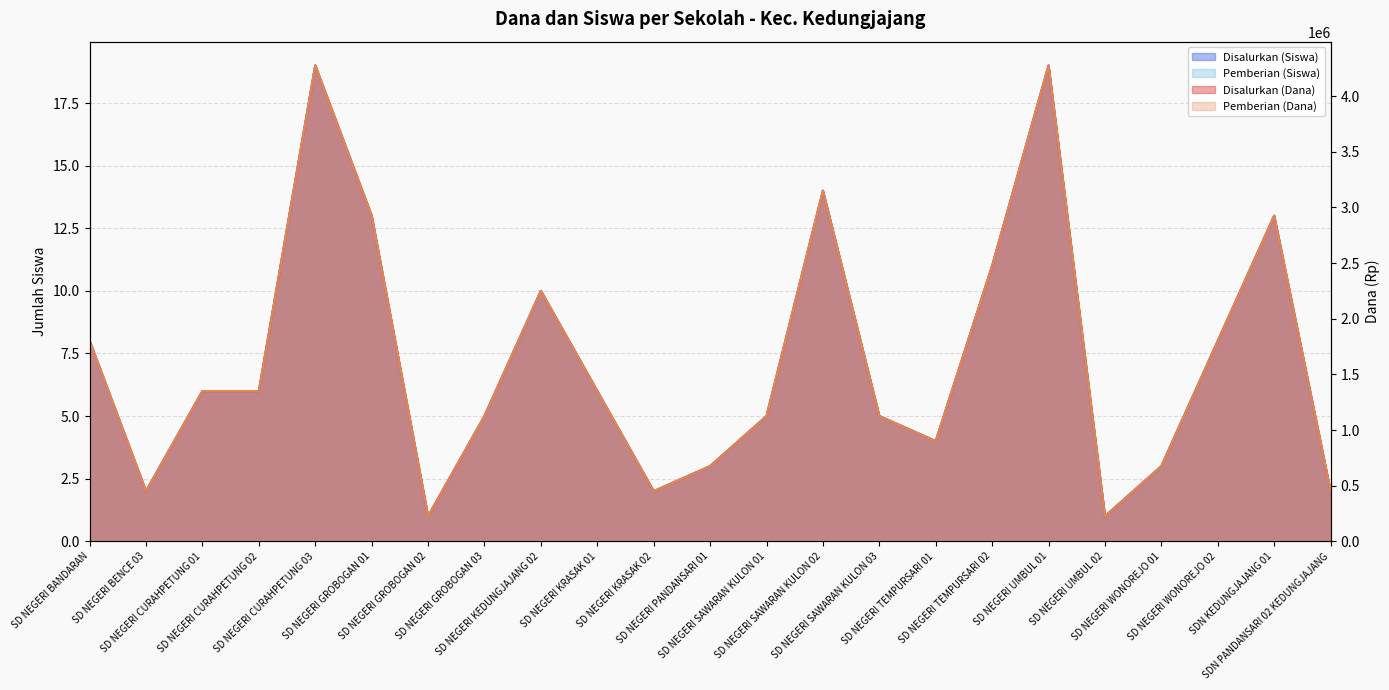

What are all the series names shown in the legend?

Disalurkan (Dana), Pemberian (Dana), Disalurkan (Siswa), Pemberian (Siswa)